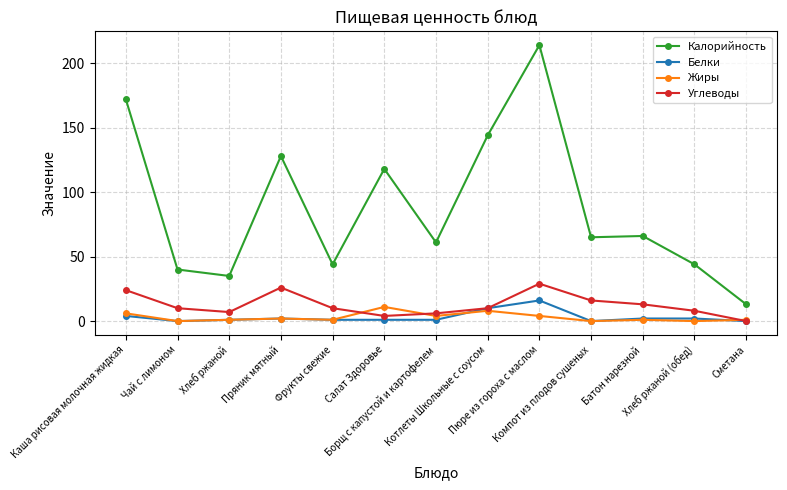

What are all the series names shown in the legend?

Калорийность, Белки, Жиры, Углеводы